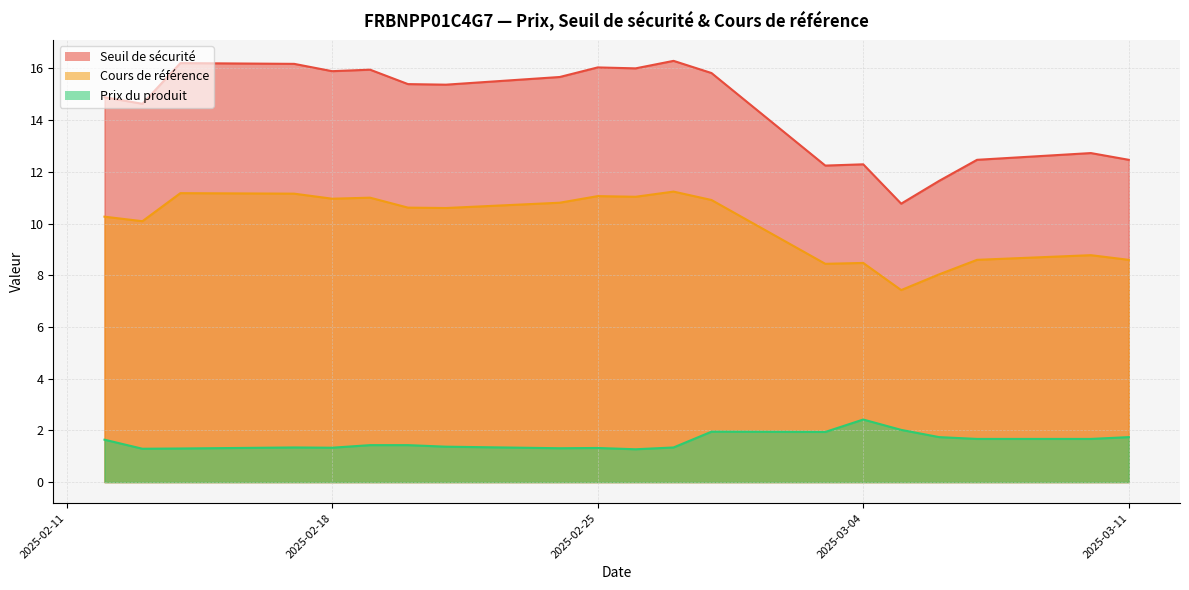

Between 2025-02-17 and 2025-03-05, which is larger?

2025-02-17